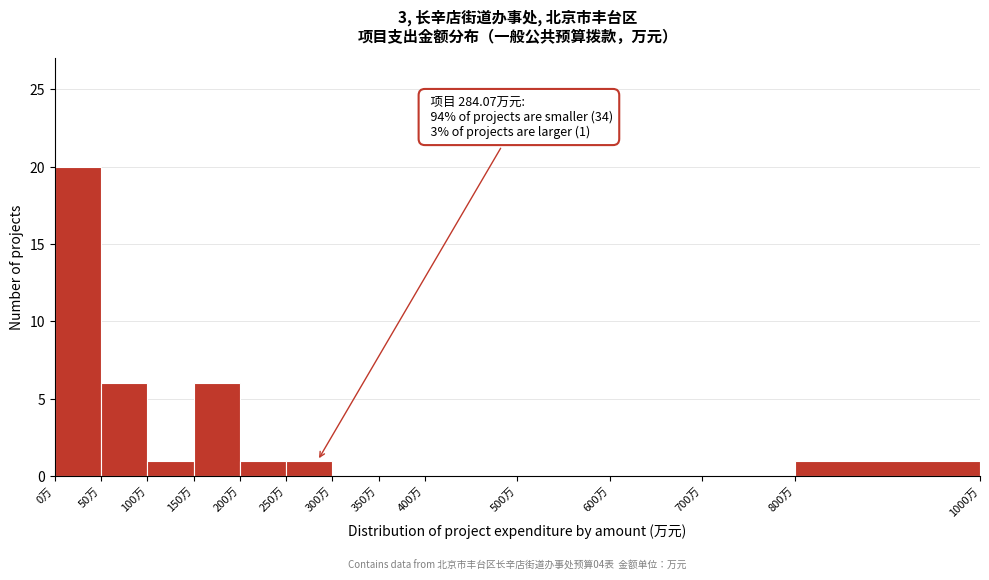

Which range on the x-axis has the tallest bar?

0 to 50